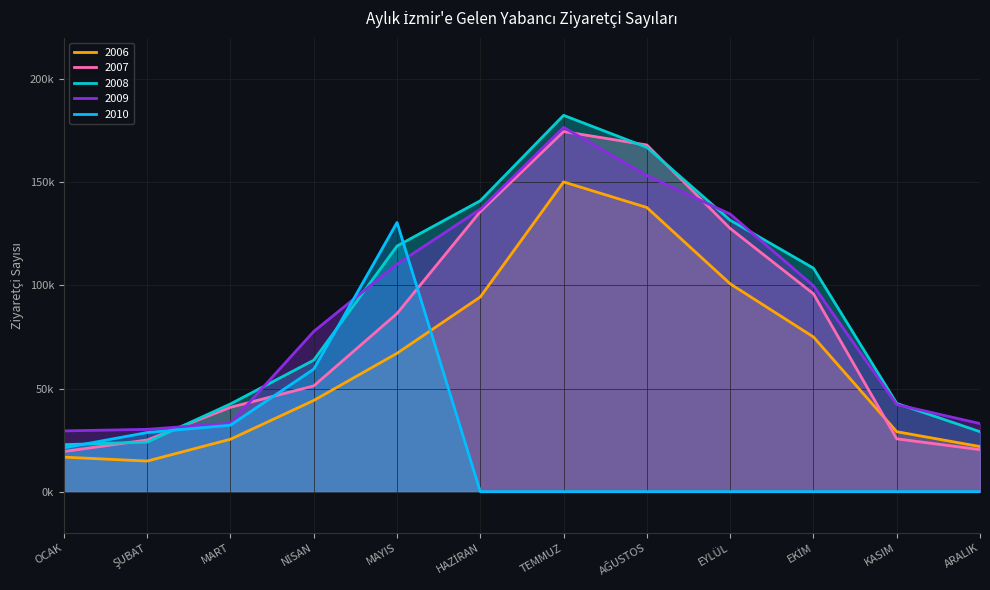

At ŞUBAT, list the series in order from largest to smallest.

2009, 2010, 2007, 2008, 2006